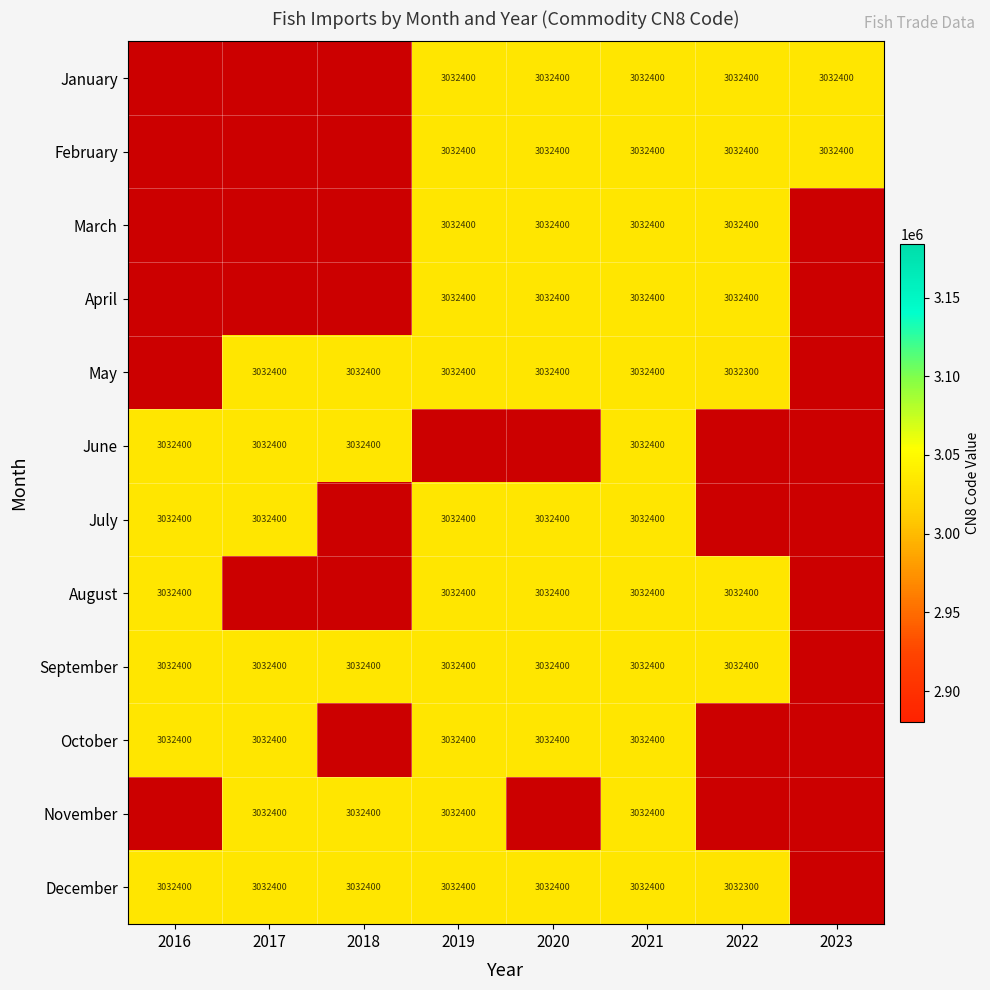

Which has a higher value, 2023 or 2017?

2017